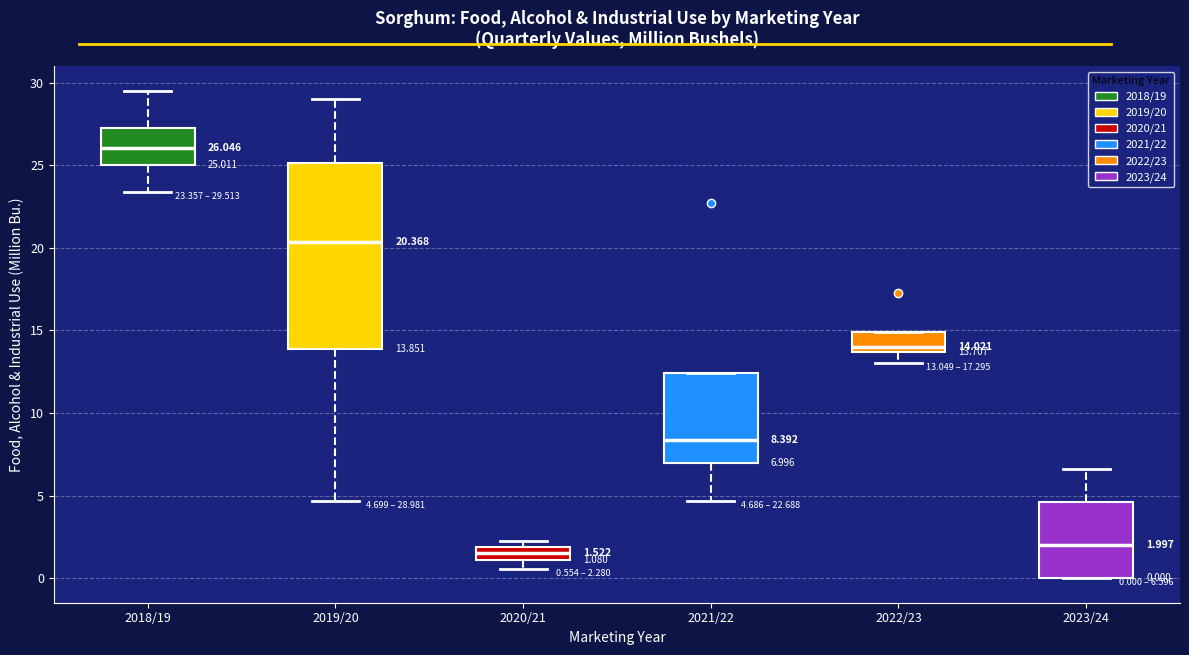

Comparing the boxes themselves (not the whiskers), which one is the tallest?

2019/20